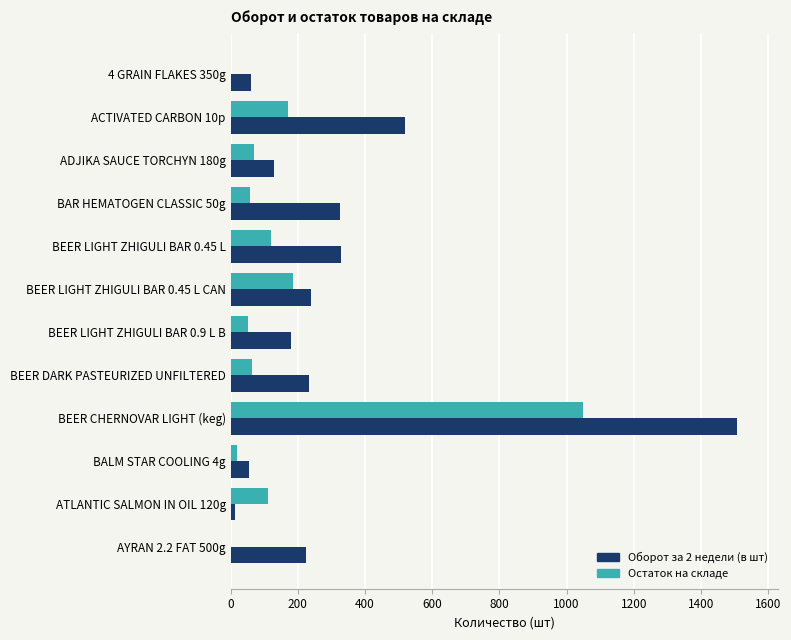

What are all the series names shown in the legend?

Оборот за 2 недели (в шт), Остаток на складе